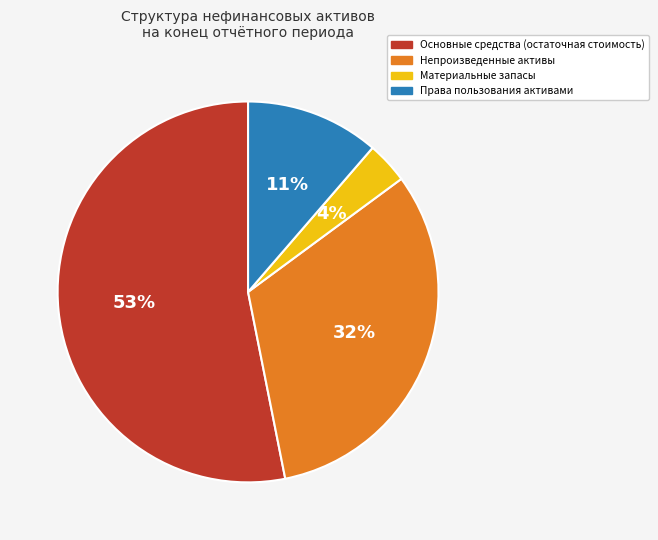

Approximately how many times larger is the value at Основные средства (остаточная стоимость) compared to Непроизведенные активы?

1.7